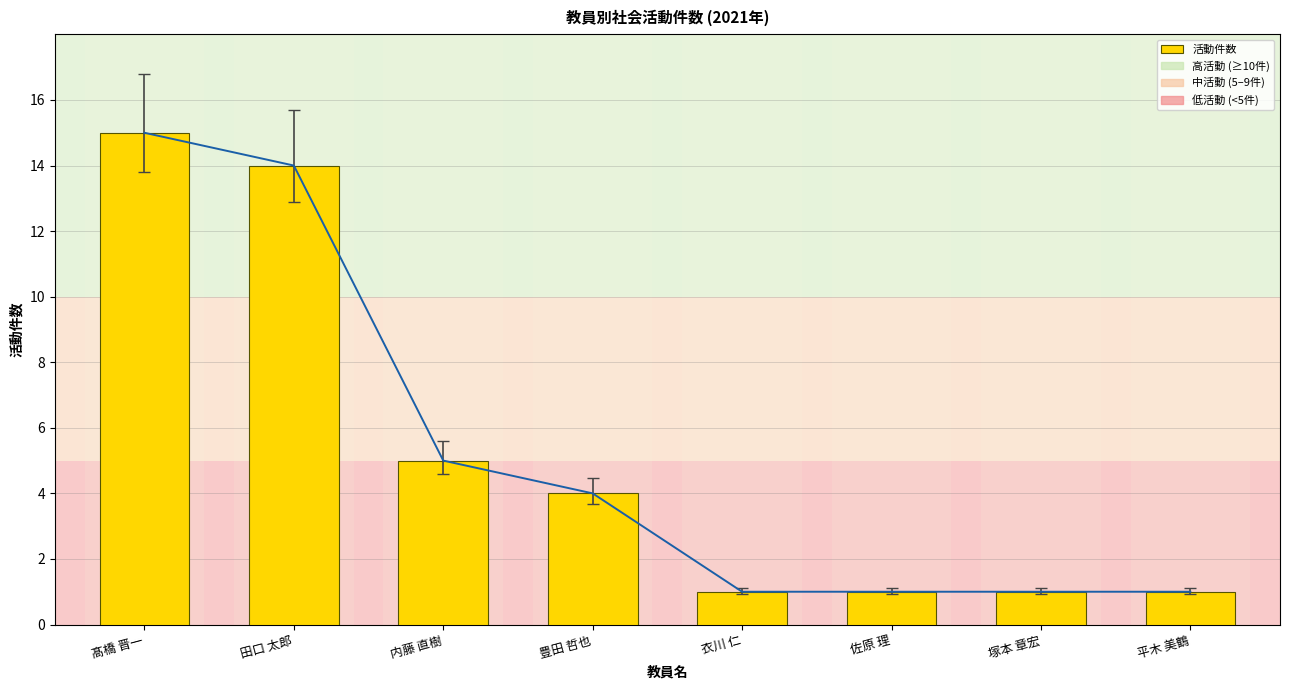

Is it true that 活動件数 equals 2 at 佐原 理?

False